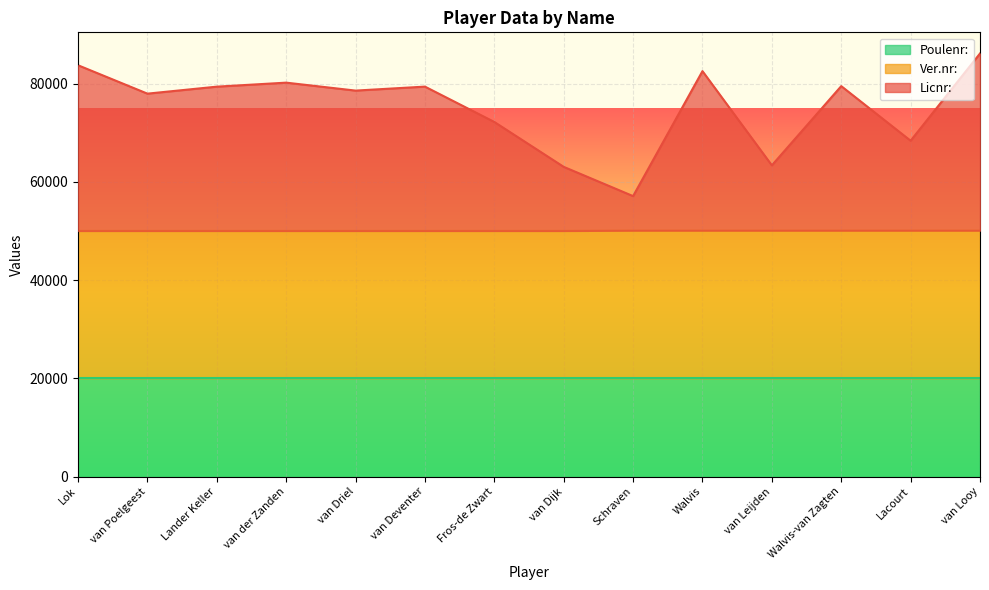

True or false: Ver.nr: and Licnr: (mean per player) cross at least once.

False